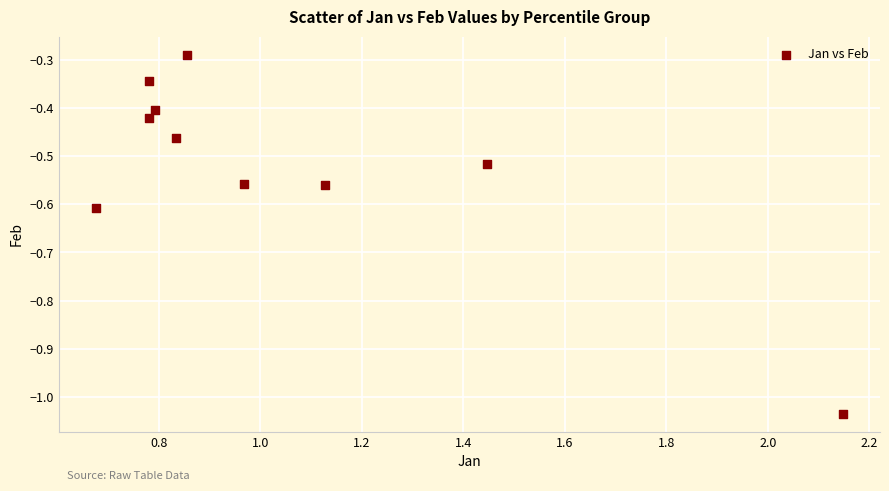

What is the range of X values (max minus min)?

1.5